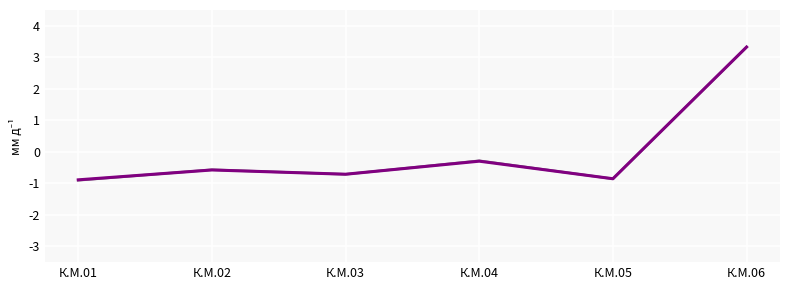

Which category has the highest value across all series?

К.М.06